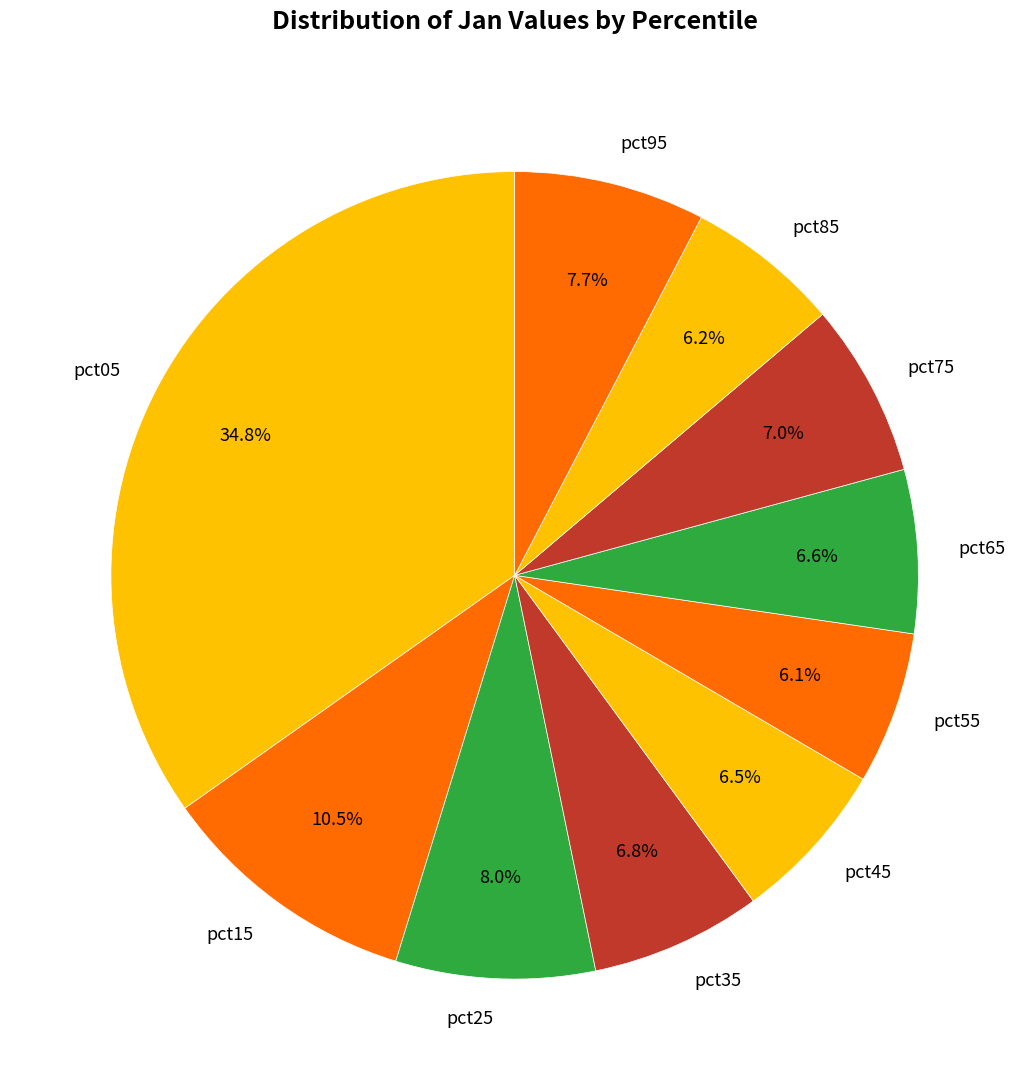

To the nearest percent, what is the difference between the largest and smallest slice percentages?

29%